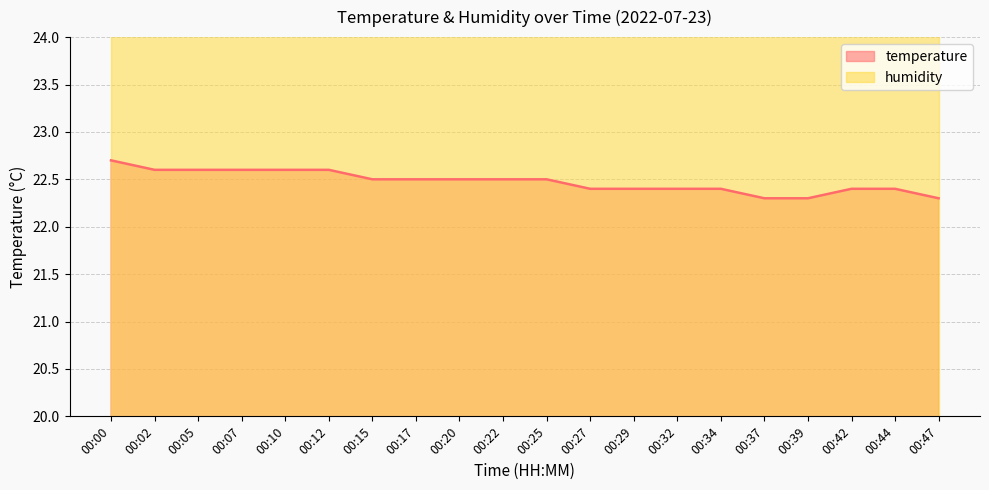

At which category does the chart reach its peak across all series?

00:00